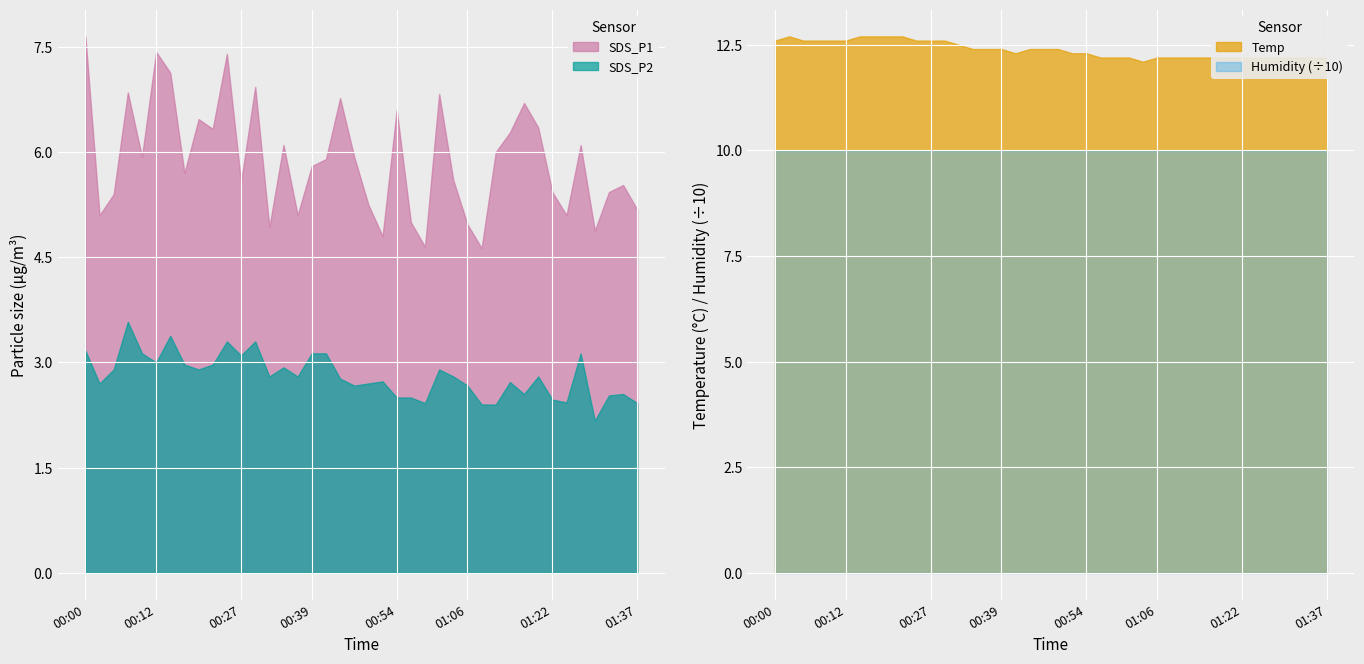

Which series changed the most between 00:10 and 01:12?

SDS_P2